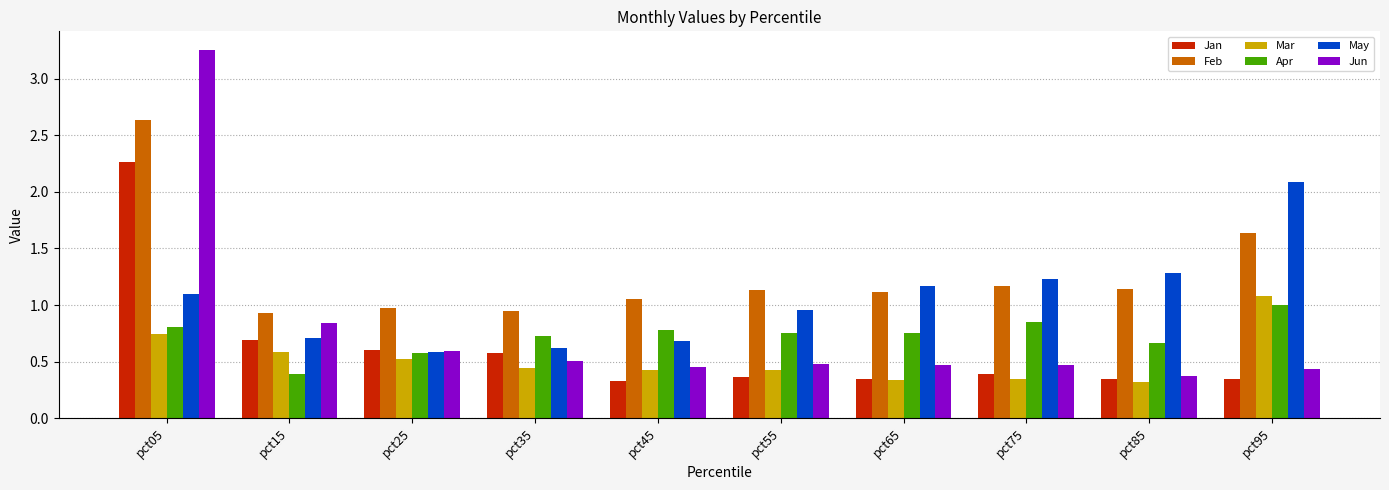

Which series has the widest spread of values?

Jun